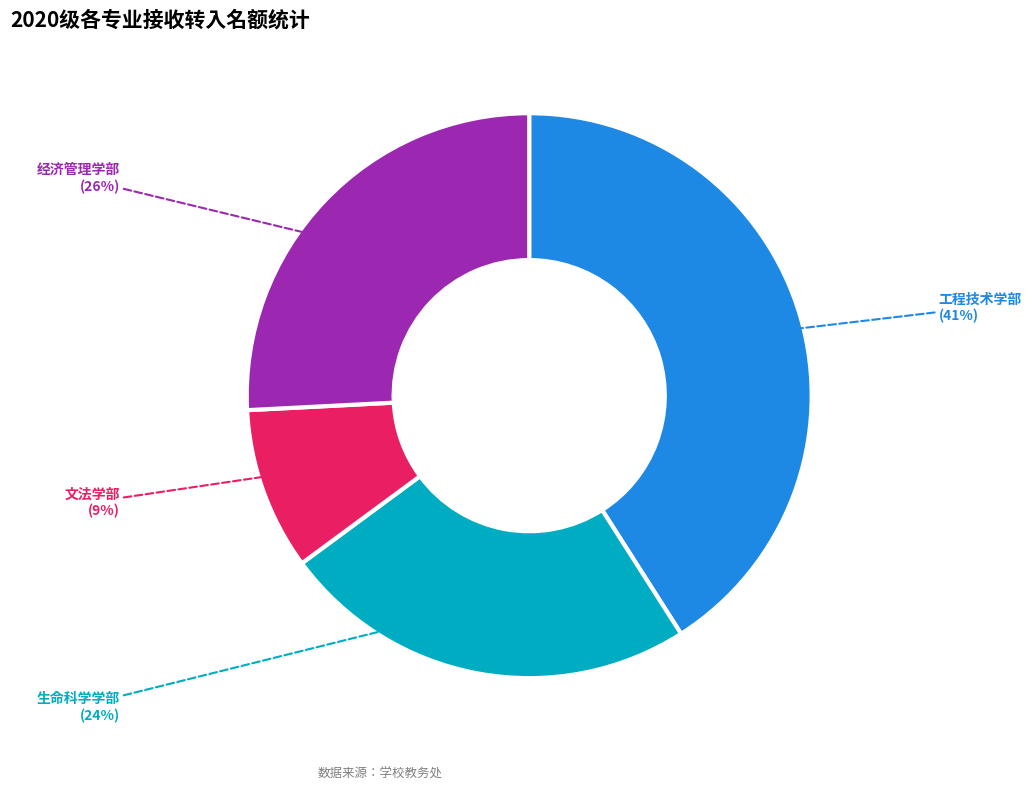

Is the sum of 生命科学学部 (24%) and 工程技术学部 (41%) greater than half?

Yes